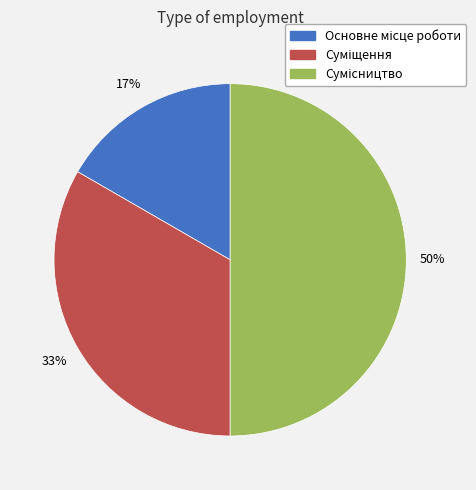

Count the number of slices in the pie.

3